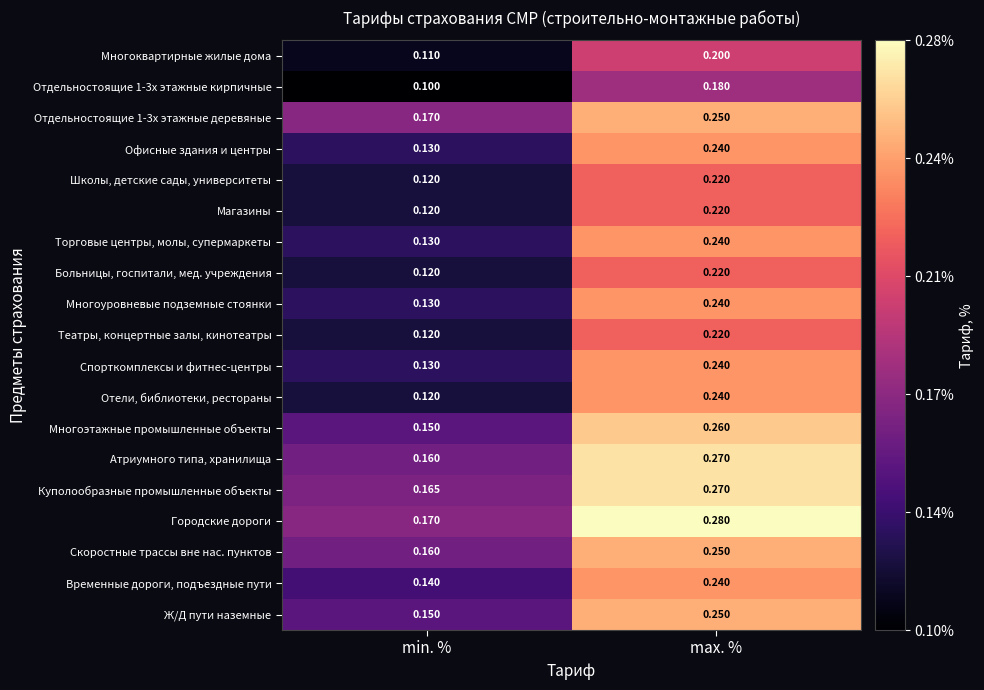

Is the value of Атриумного типа, хранилища at min. % greater than the value of Магазины at min. %?

Yes